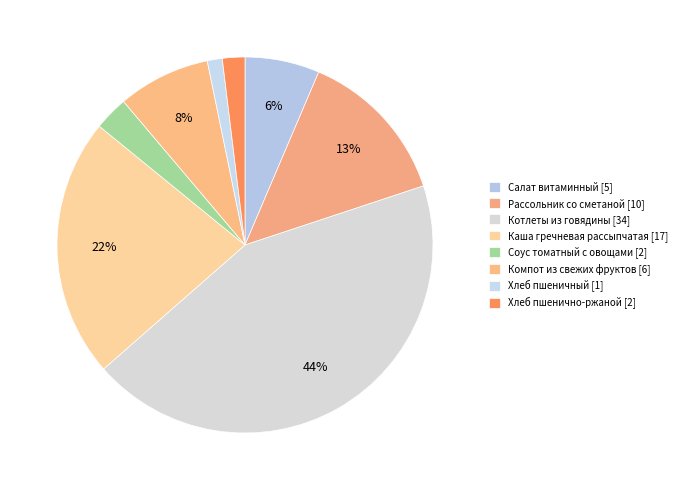

How many slices are in this pie chart?

8